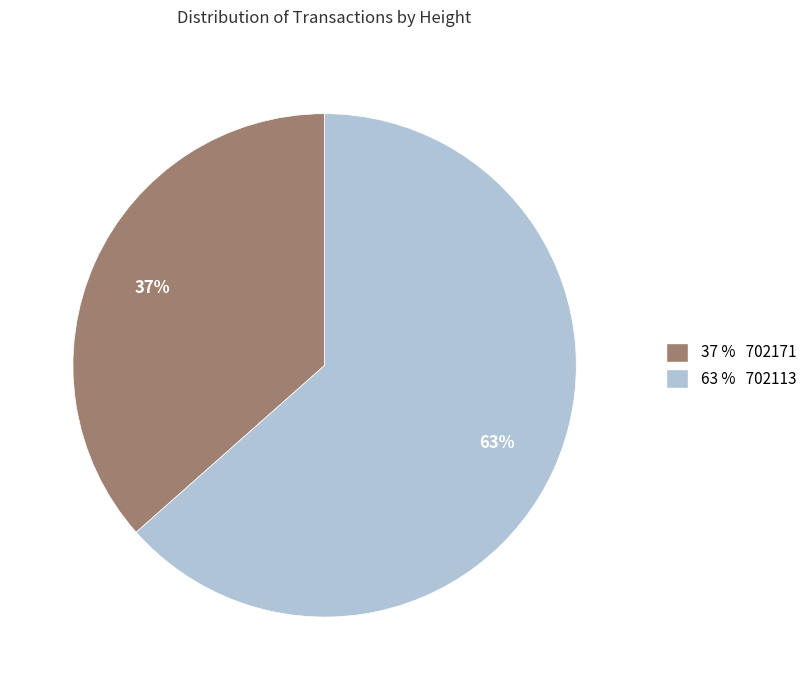

Which has a higher value, 63 % 702113 or 37 % 702171?

63 % 702113